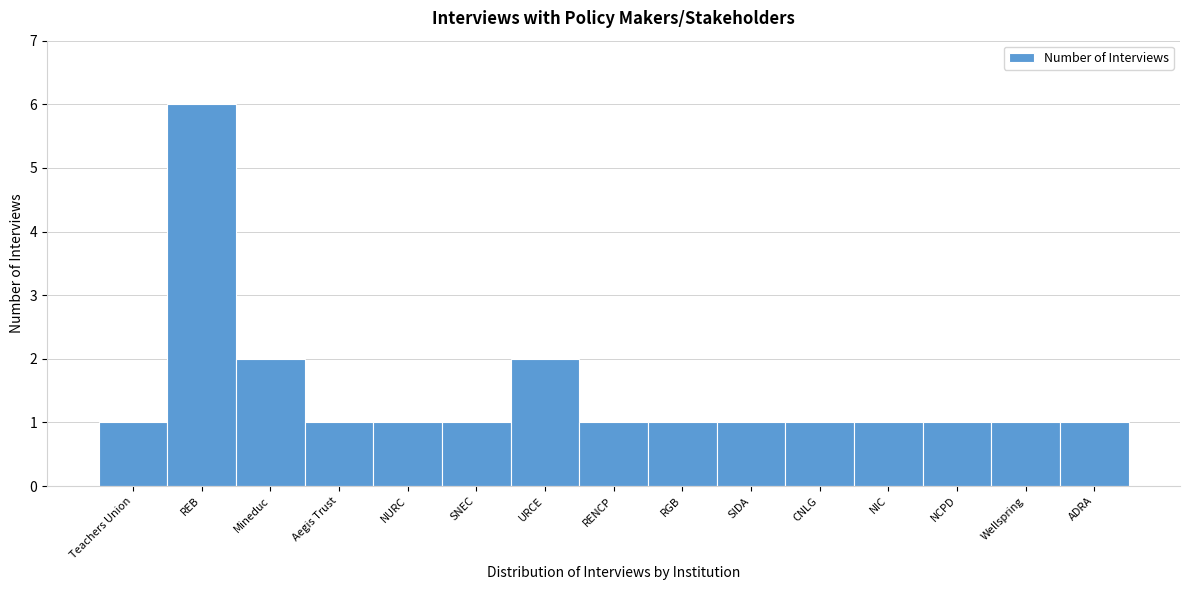

Reading right to left, extract all data points from this chart.

ADRA=1	Wellspring=1	NCPD=1	NIC=1	CNLG=1	SIDA=1	RGB=1	RENCP=1	URCE=2	SNEC=1	NURC=1	Aegis Trust=1	Mineduc=2	REB=6	Teachers Union=1